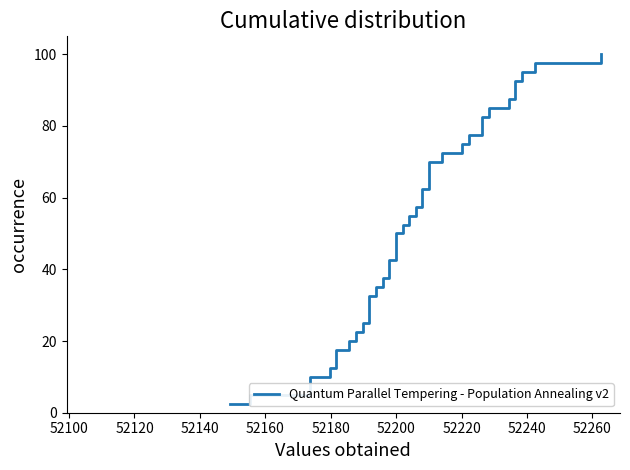

The chart shows a value of 132.0 at 35. True or false?

False